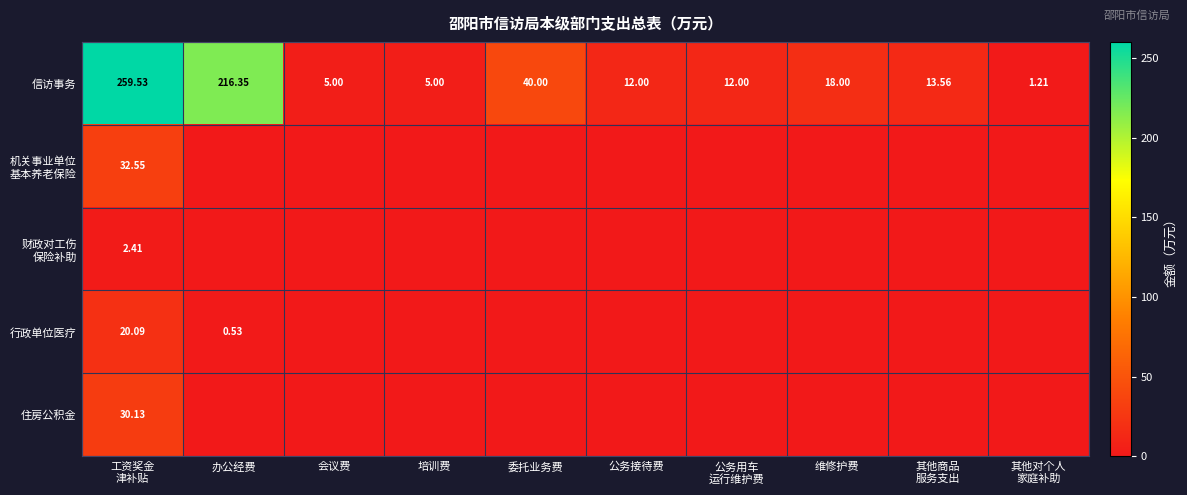

Which category has the highest value across all series?

工资奖金
津补贴